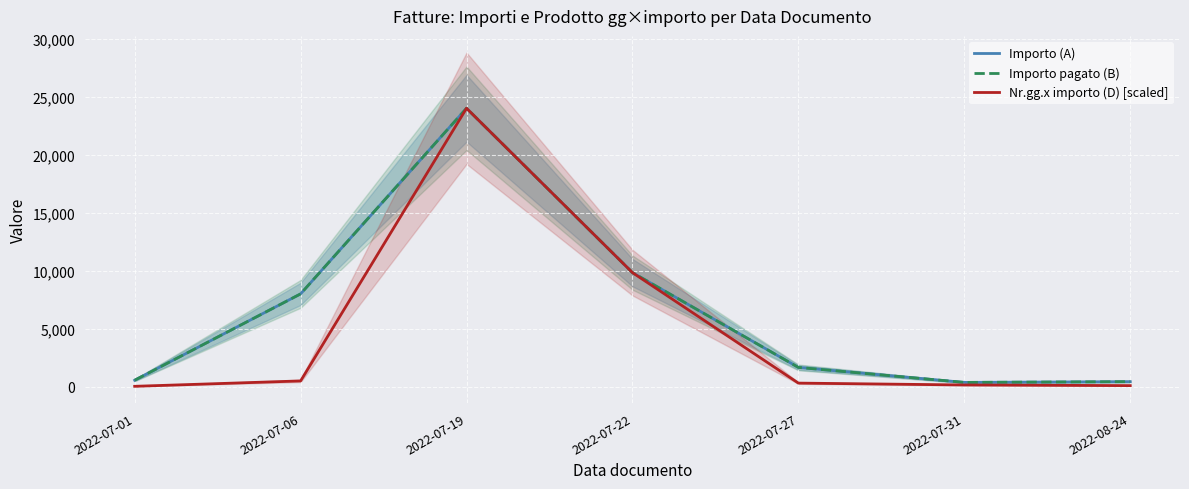

At which category does the chart reach its minimum across all series?

2022-07-01